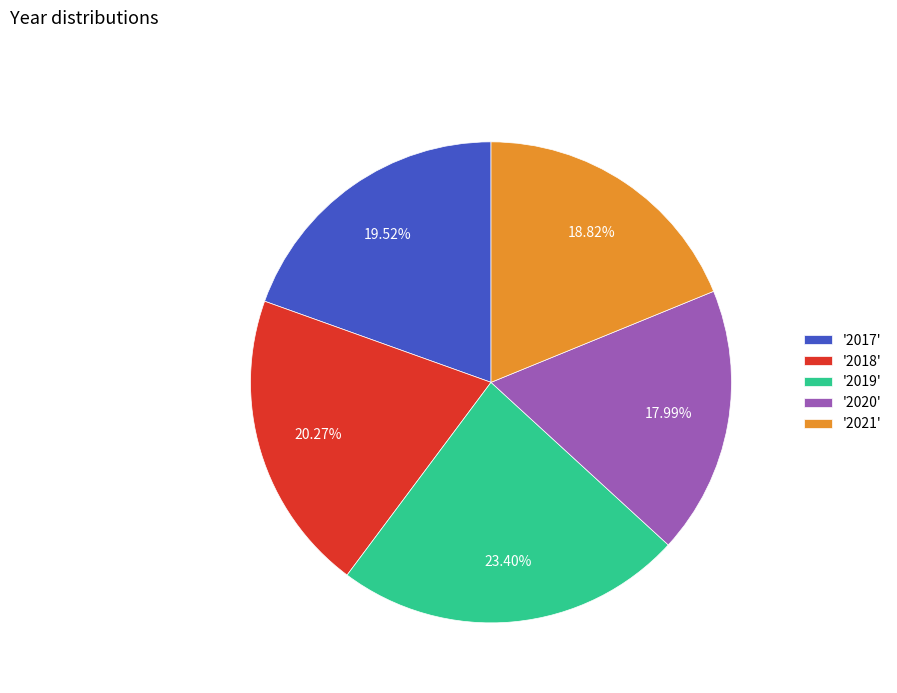

Which category has the biggest portion of the pie?

'2019'